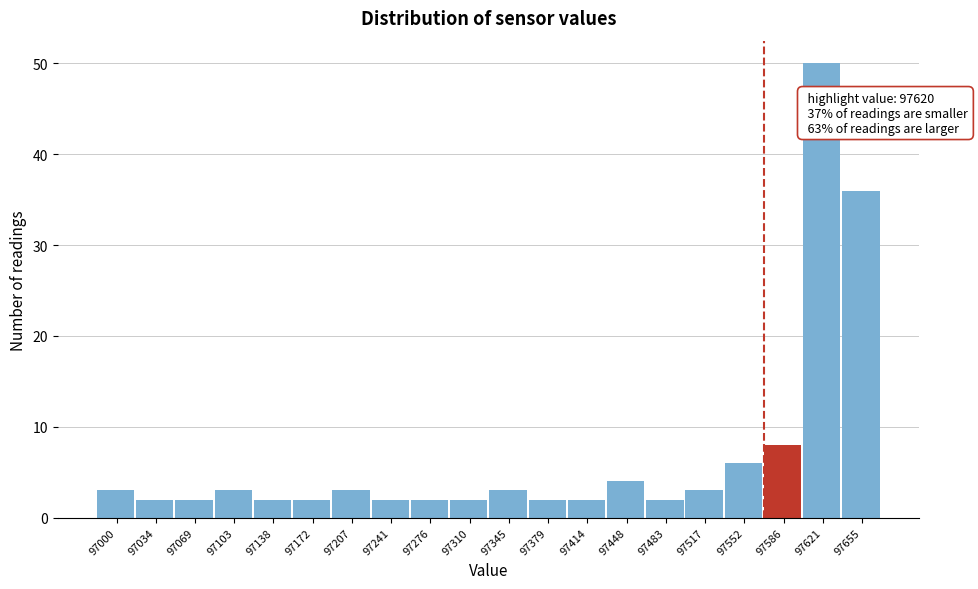

Reading right to left, list all the values displayed in this chart.

97655=36	97621=50	97586=8	97552=6	97517=3	97483=2	97448=4	97414=2	97379=2	97345=3	97310=2	97276=2	97241=2	97207=3	97172=2	97138=2	97103=3	97069=2	97034=2	97000=3